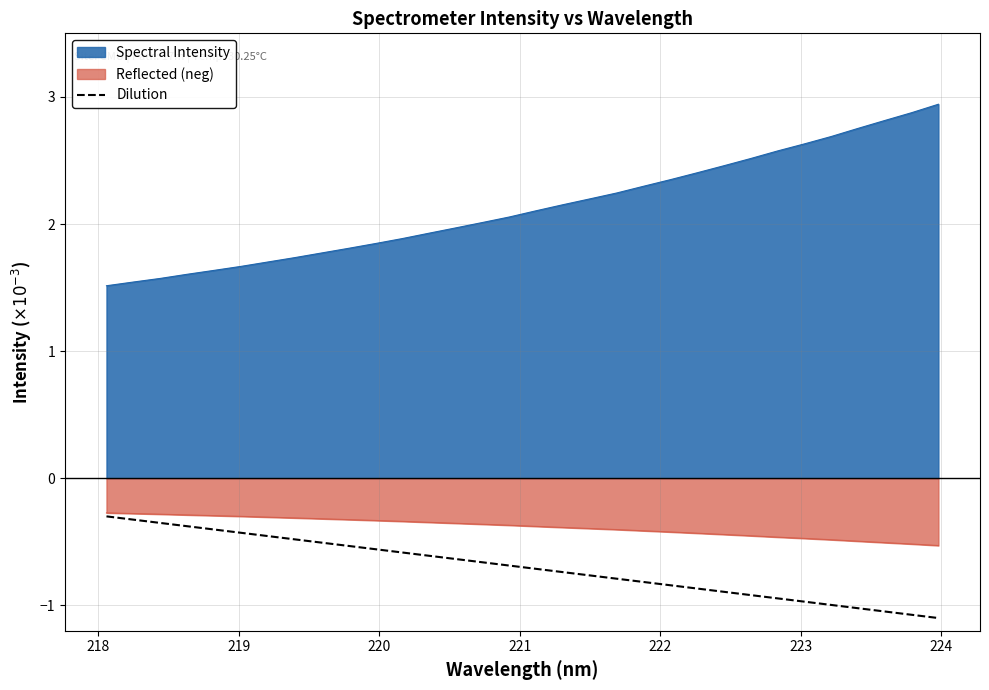

True or false: Spectral Intensity and Dilution cross at least once.

False